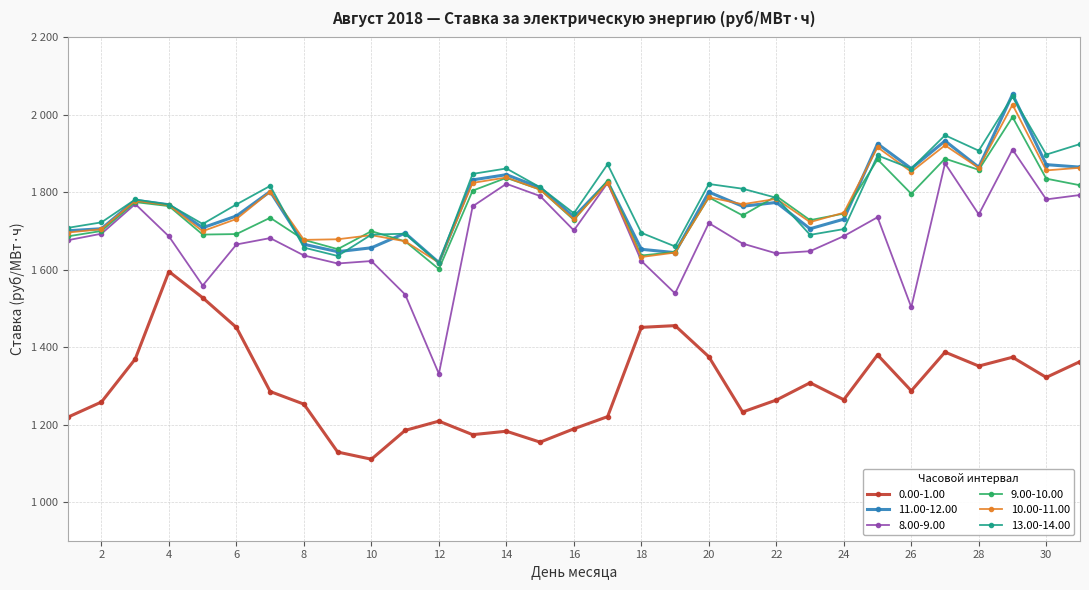

Is this an area chart (filled region under the line)?

No